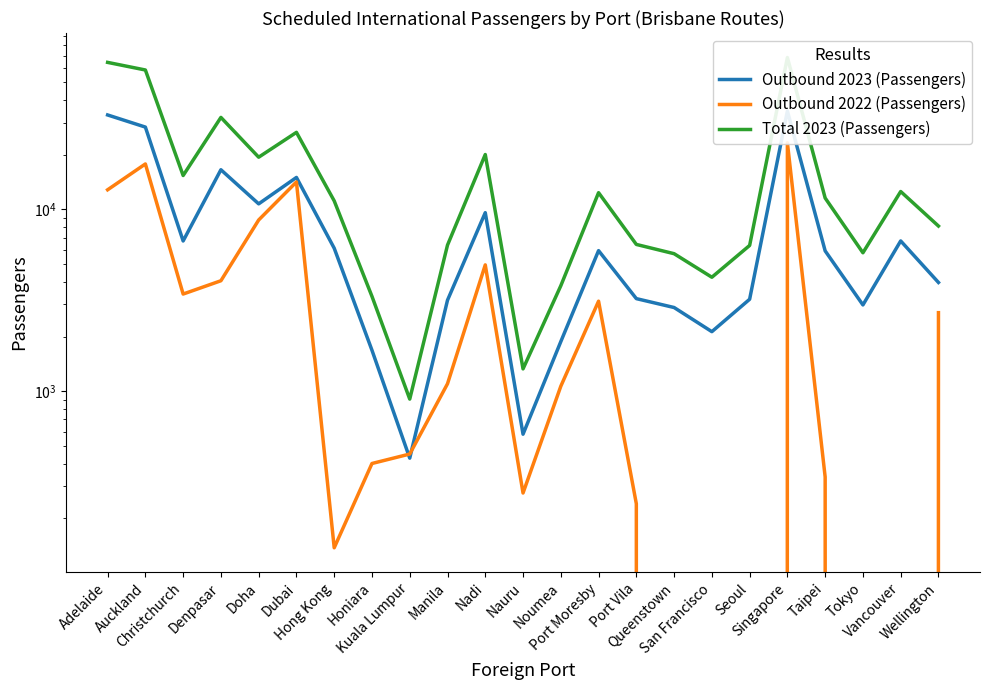

Is it true that Total 2023 (Passengers) equals 68297 at Singapore?

True